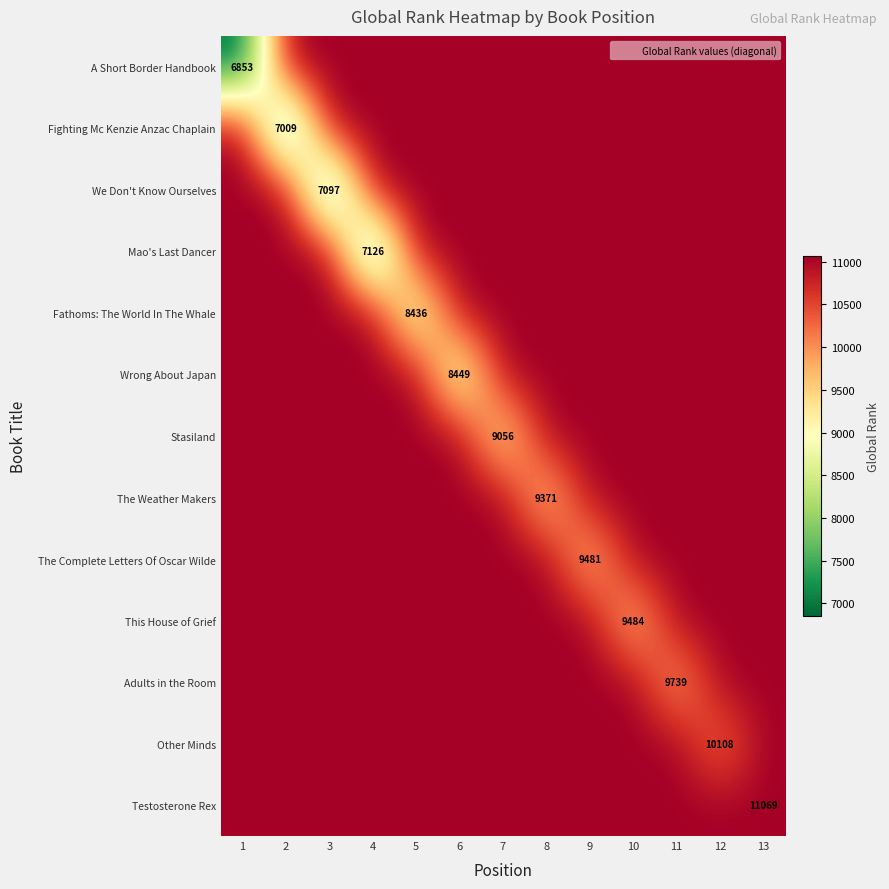

True or false: Mao's Last Dancer has a value of 6493 at 8.

False